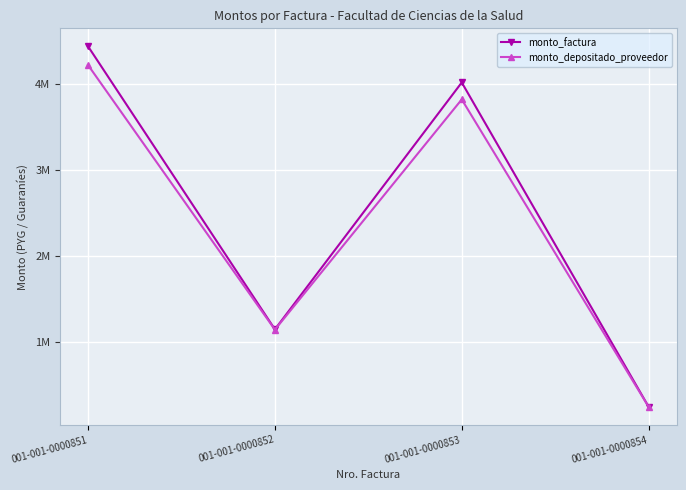

How many interior local peaks does the monto_depositado_proveedor series have?

1